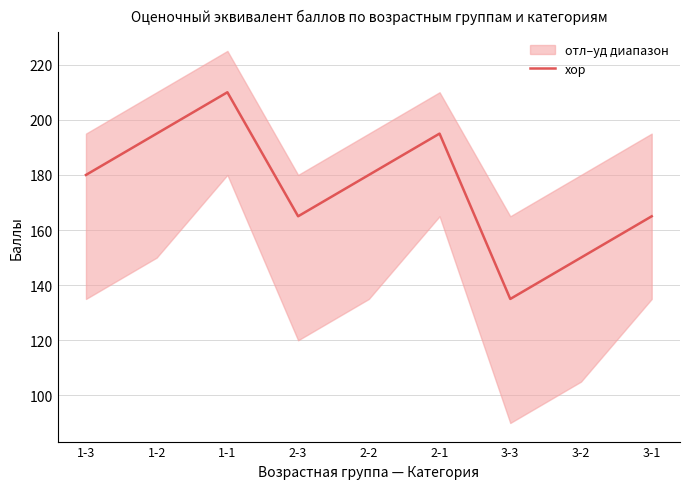

At which category does the chart reach its peak across all series?

1-1